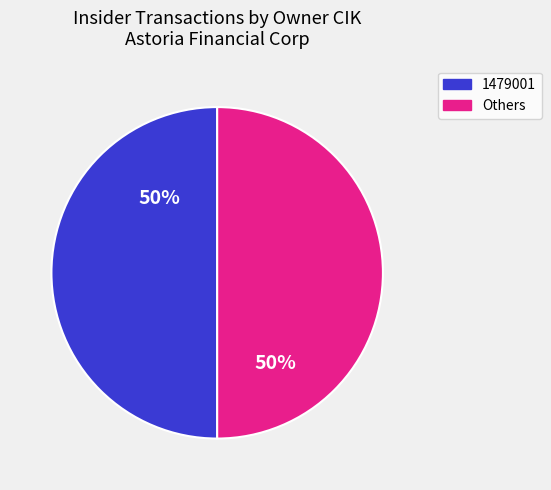

To the nearest percent, what is the average slice percentage?

50%